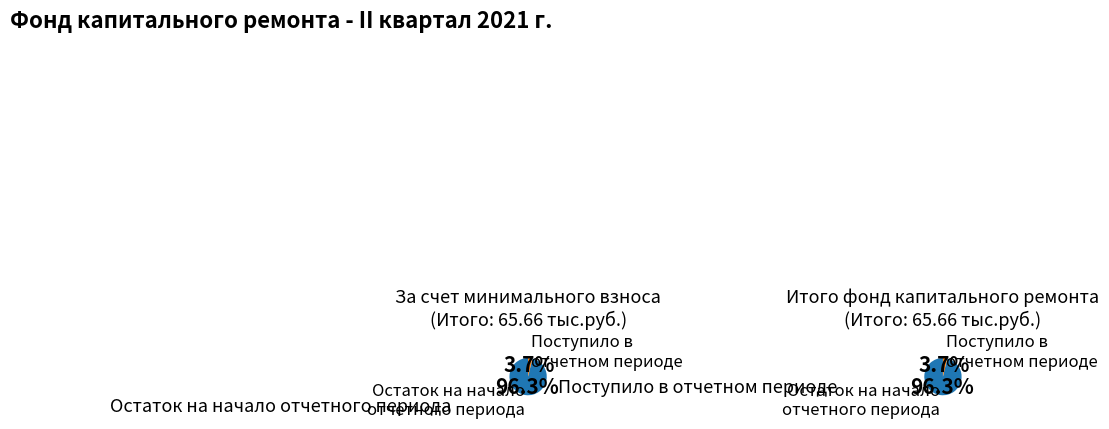

Is the sum of Остаток на начало периода and Поступило в отчетном периоде greater than half?

Yes